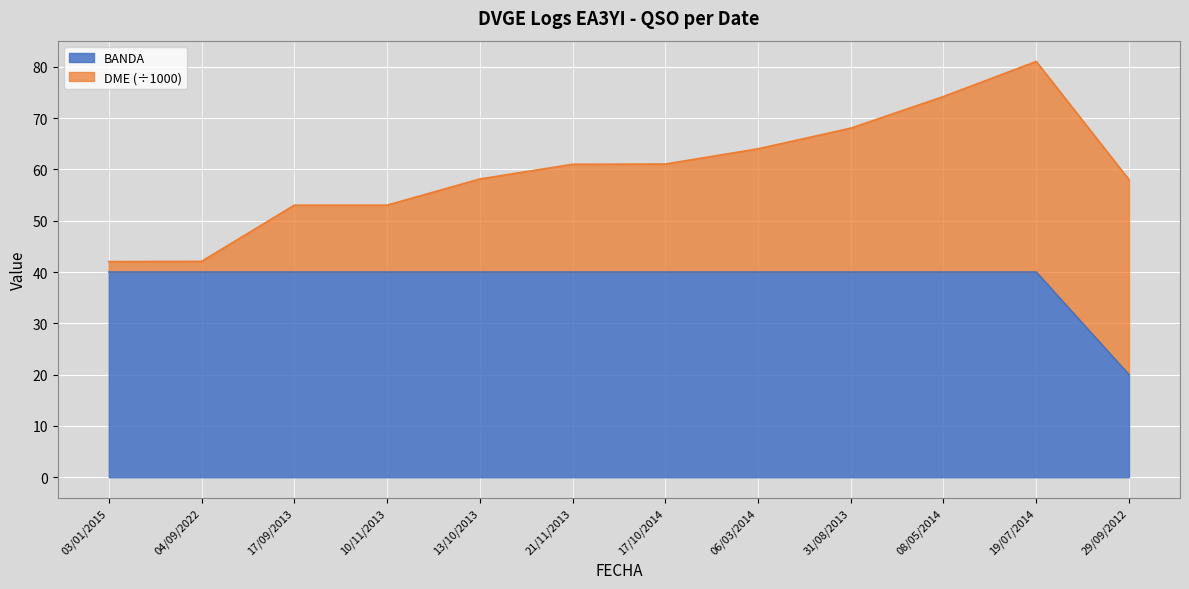

How many values are below 40?

1